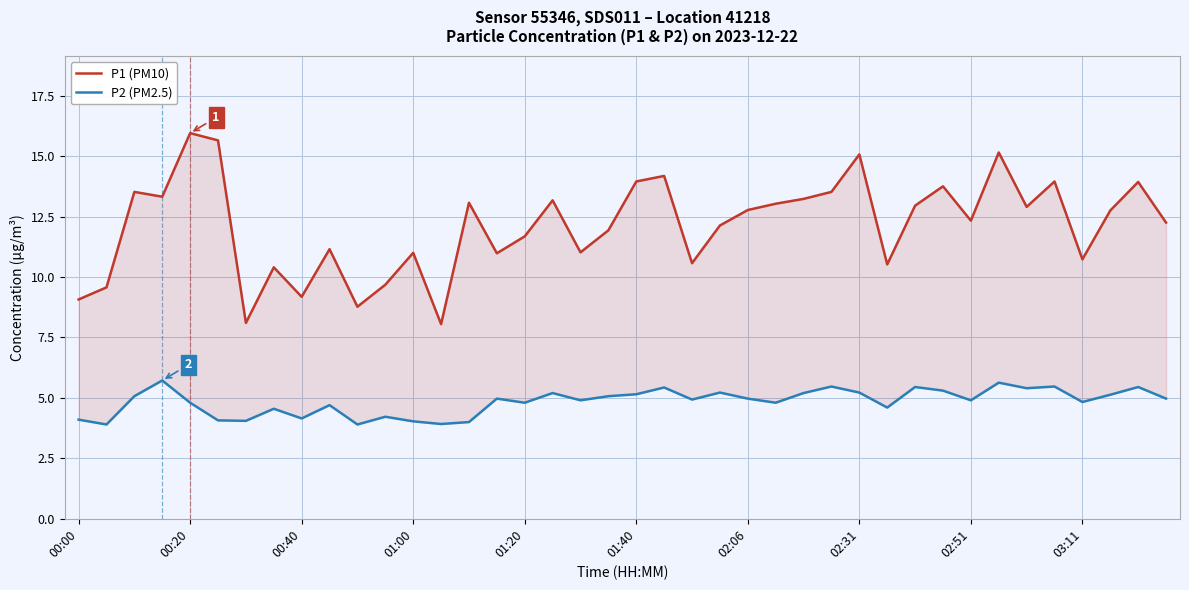

How many interior local valleys does the P2 (PM2.5) series have?

13